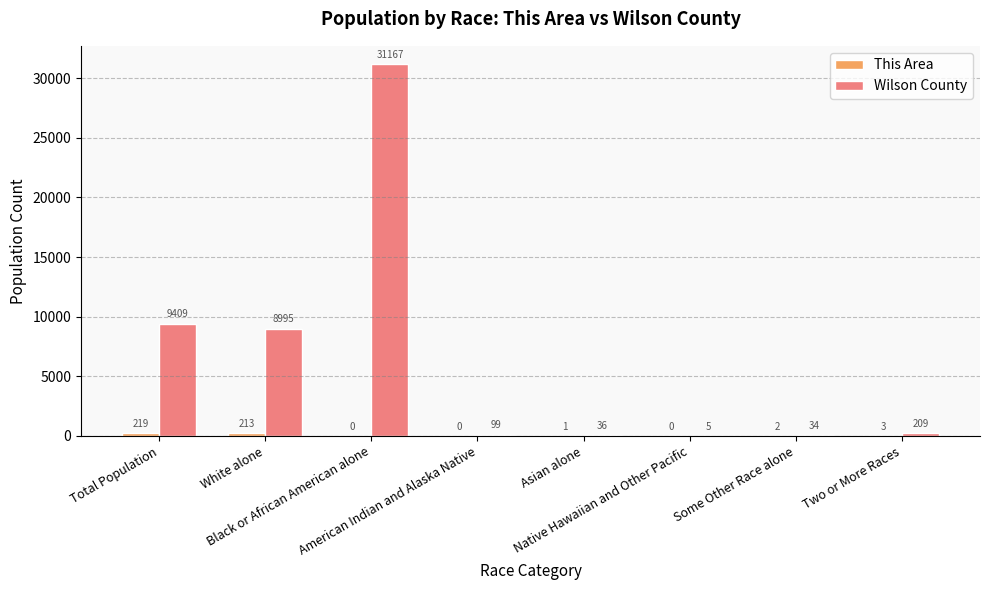

What is the maximum value for Wilson County?

31167